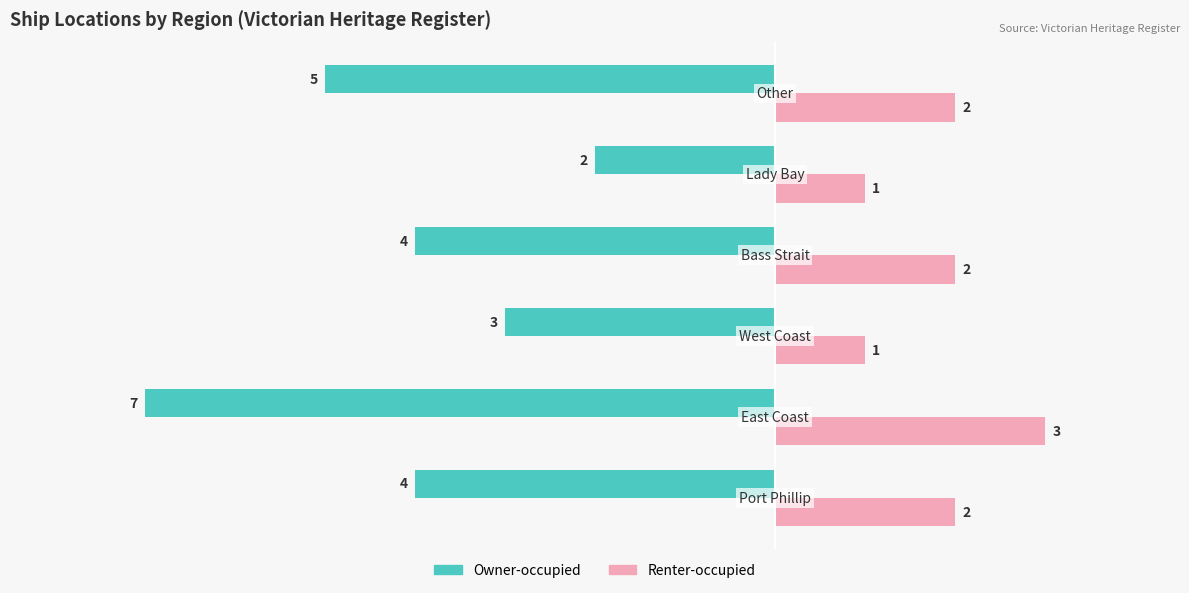

What is the difference between the maximum and minimum values in the Owner-occupied series?

5